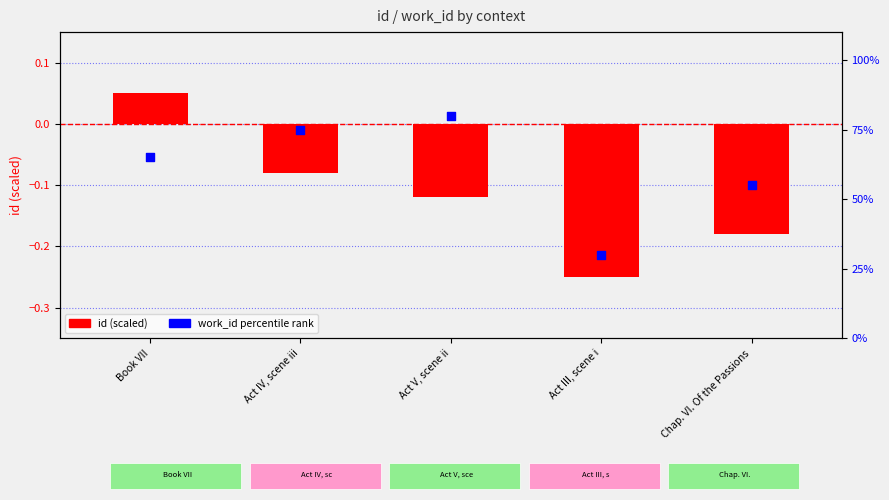

What are all the series names shown in the legend?

id (scaled), work_id (percentile)